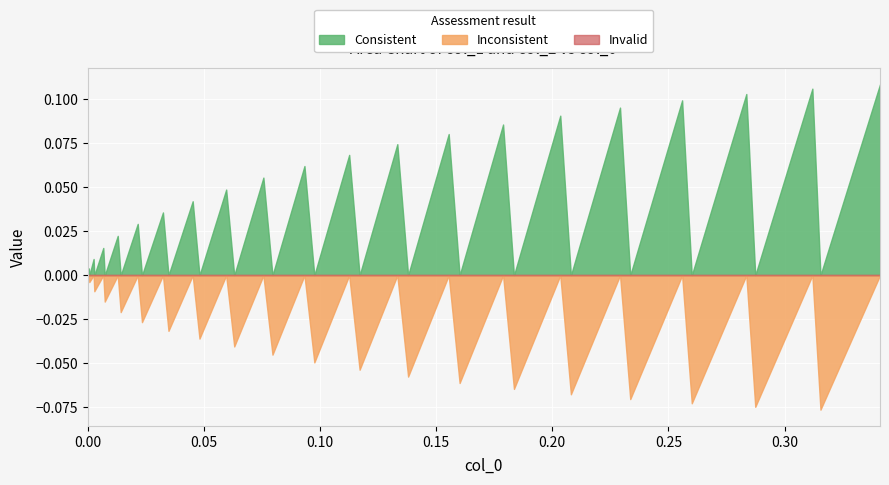

Between which two adjacent categories do col_1 and col_2 first intersect?

1 and 2